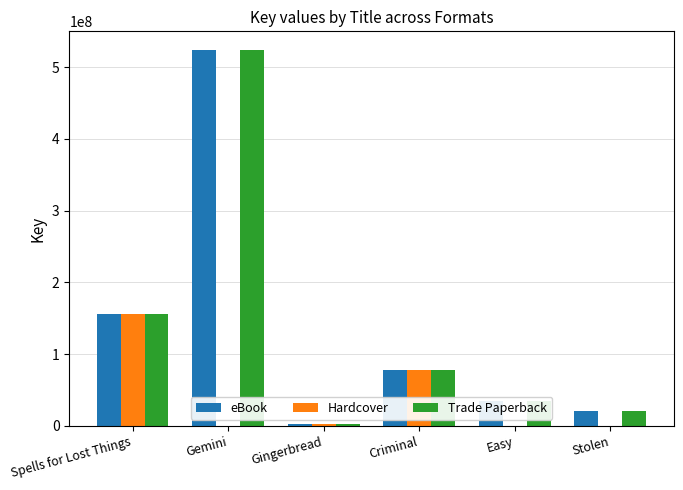

What is the greatest value displayed?

523755346